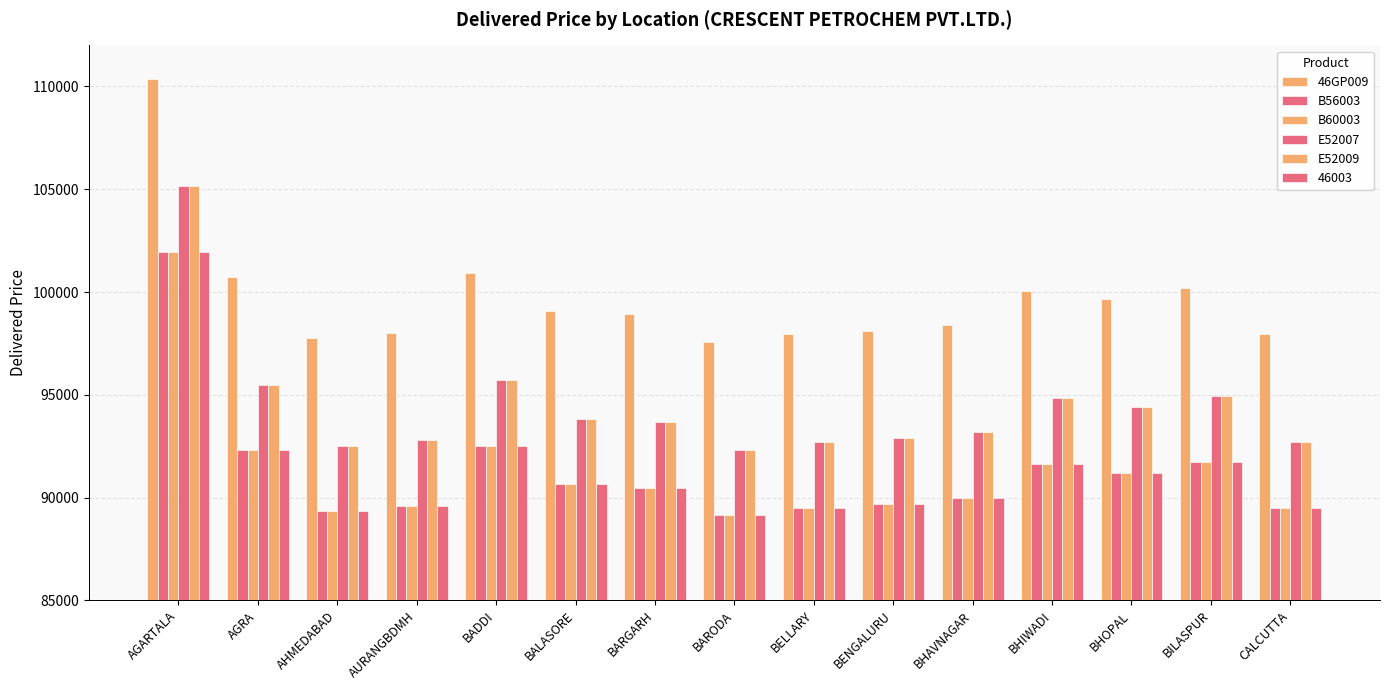

The B56003 series shows 138390 at AHMEDABAD. True or false?

False